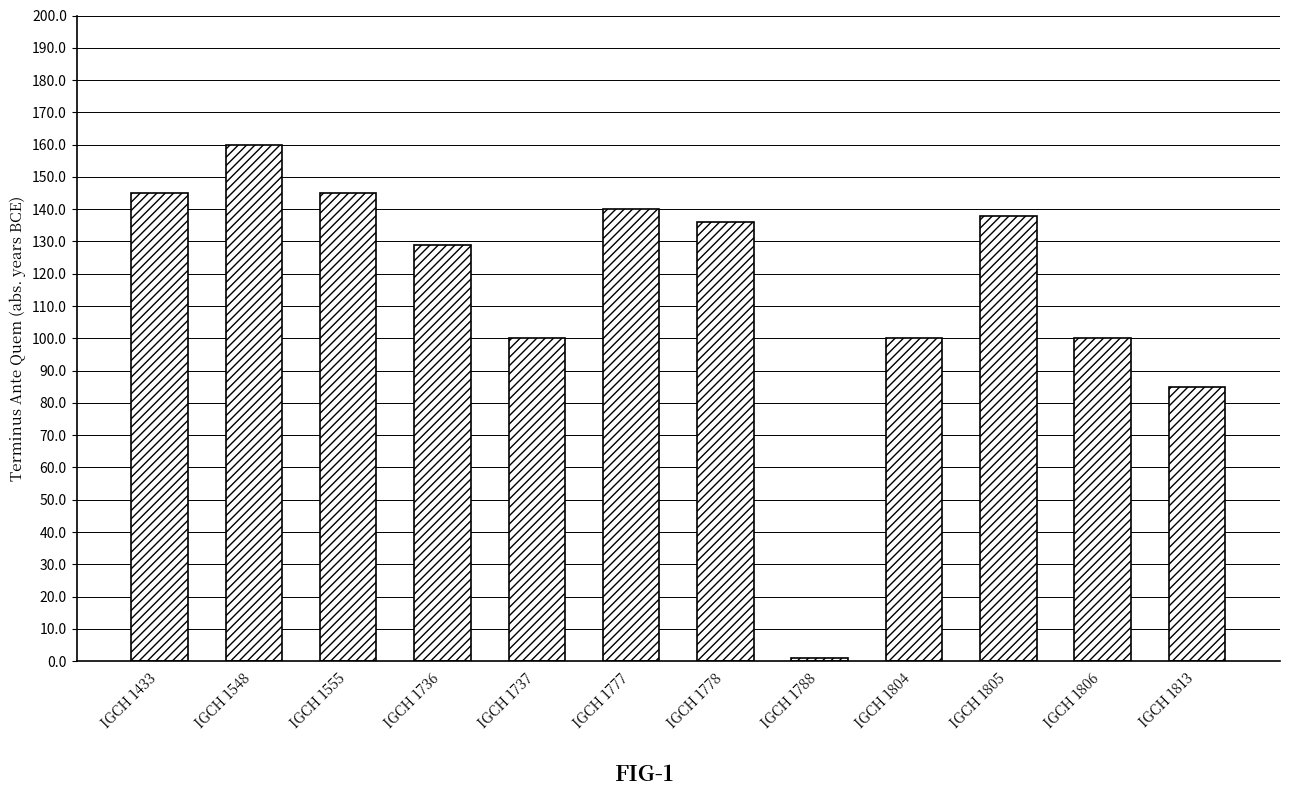

What is the value of the 2nd bar from the left?

160